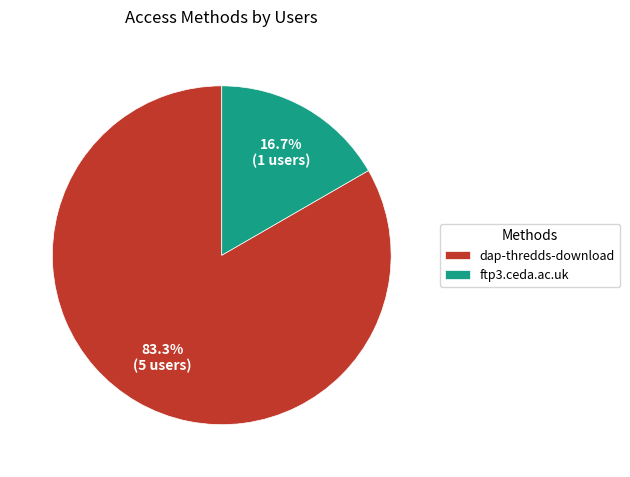

To the nearest percent, what is the difference between the dap-thredds-download and ftp3.ceda.ac.uk slice percentages?

67%